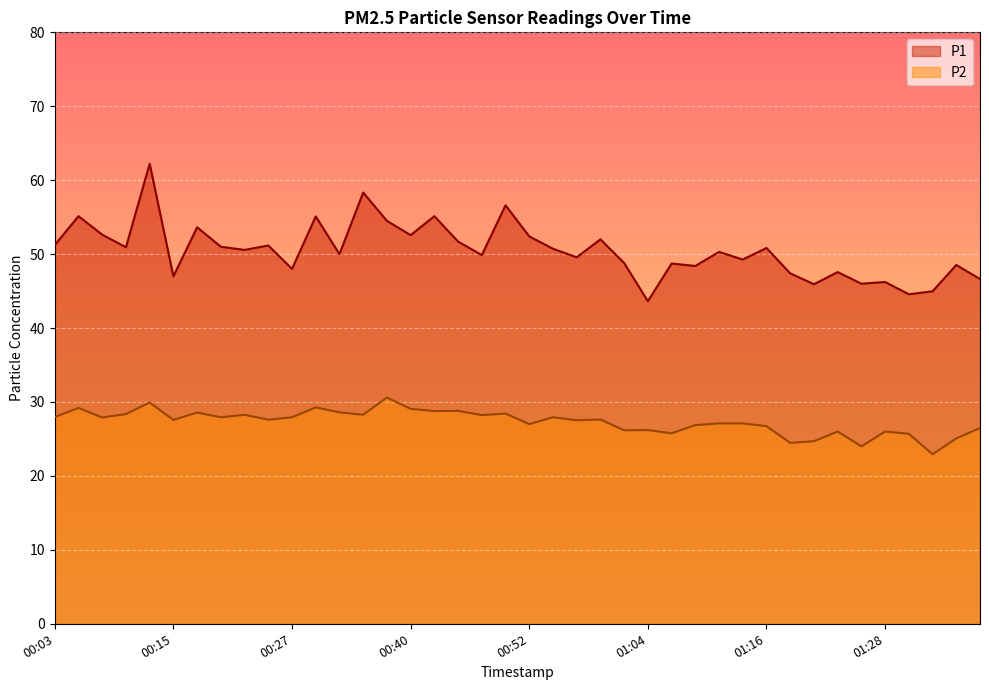

What is the maximum value for P2?

30.6